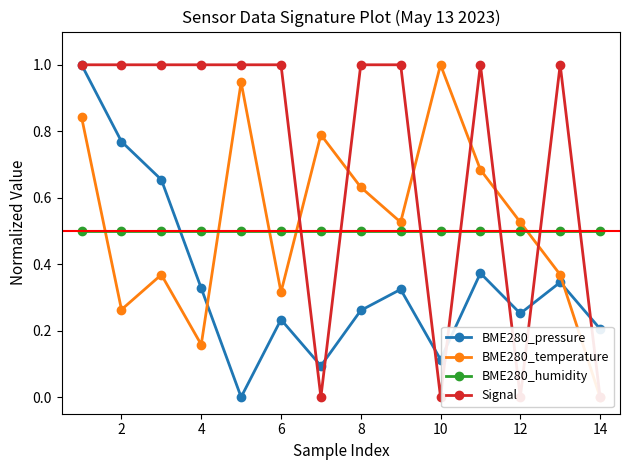

How many times do BME280_pressure and BME280_temperature cross each other?

2